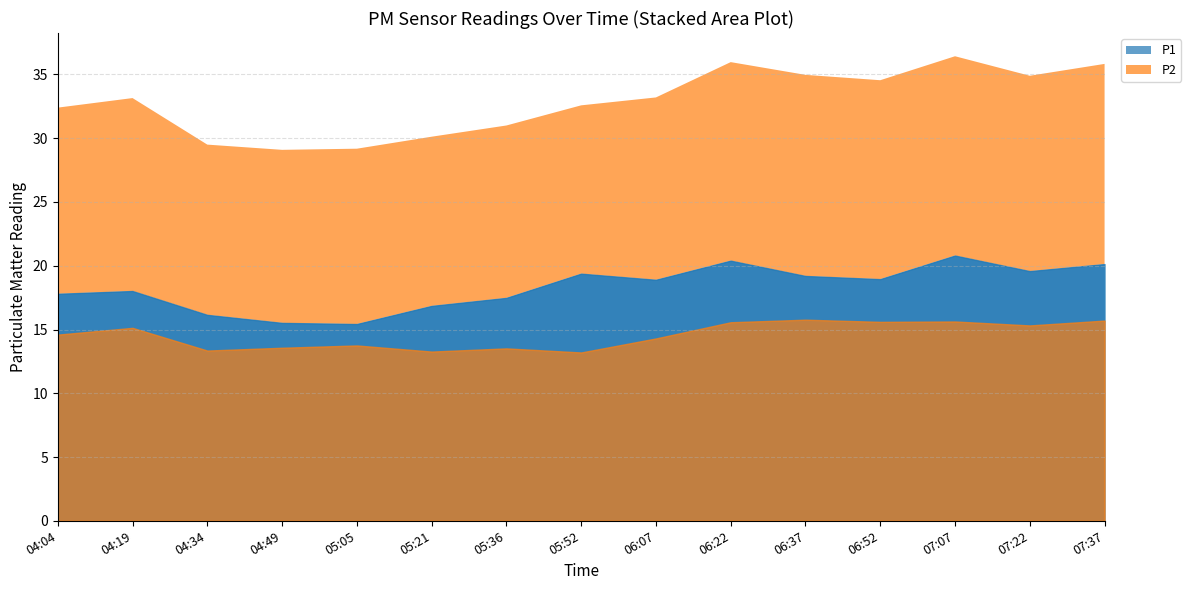

Which category has the lowest value in the P1 series?

05:05